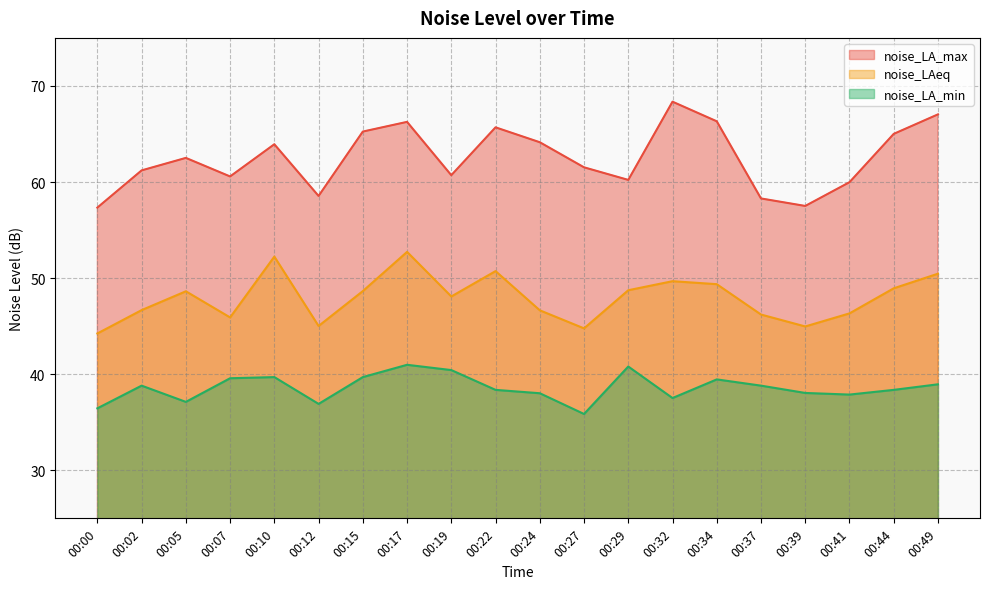

At which category does noise_LAeq reach its first local valley?

00:07